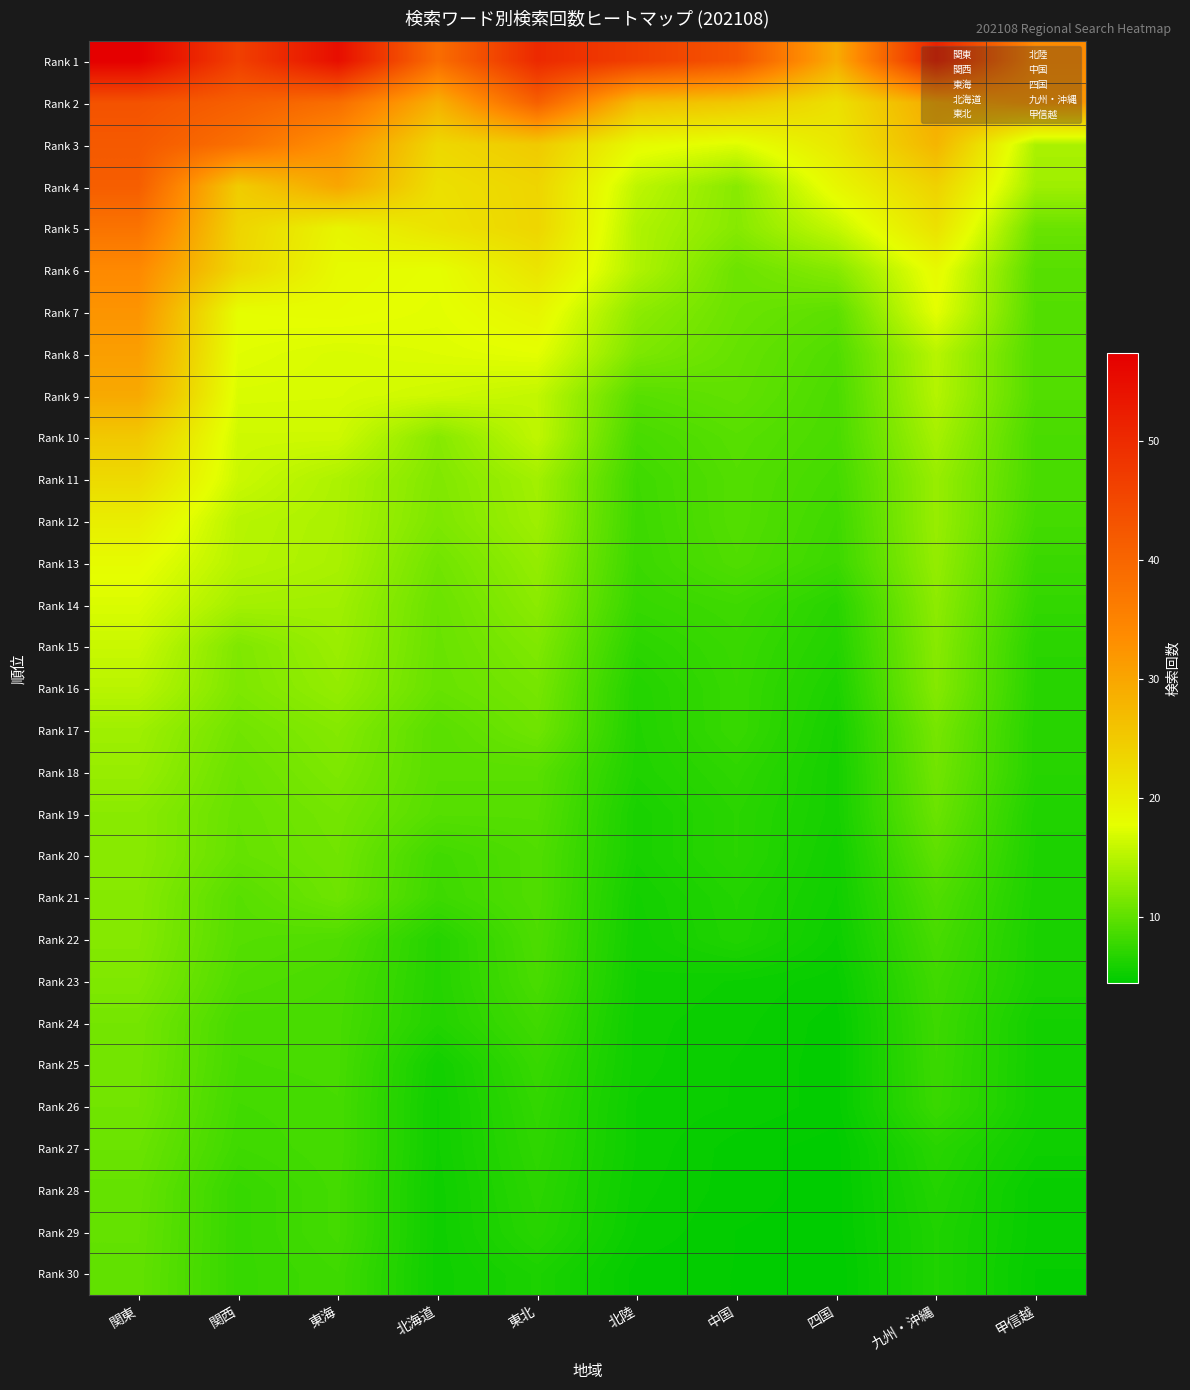

Which has a higher value, 北陸 or 甲信越?

北陸